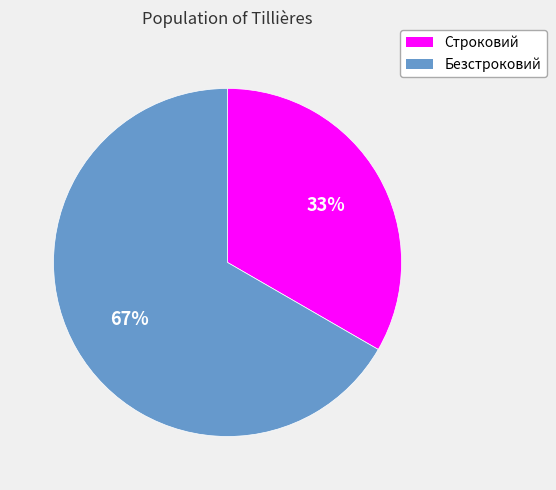

To the nearest percent, what percentage of the pie is Строковий?

33%